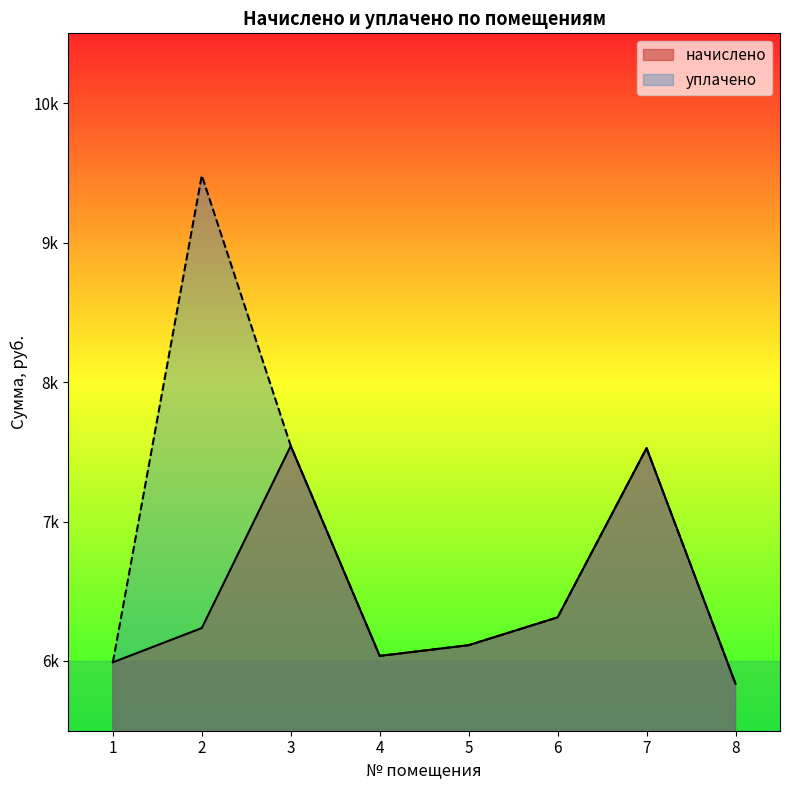

Is it true that уплачено equals 2950.2 at 7?

False